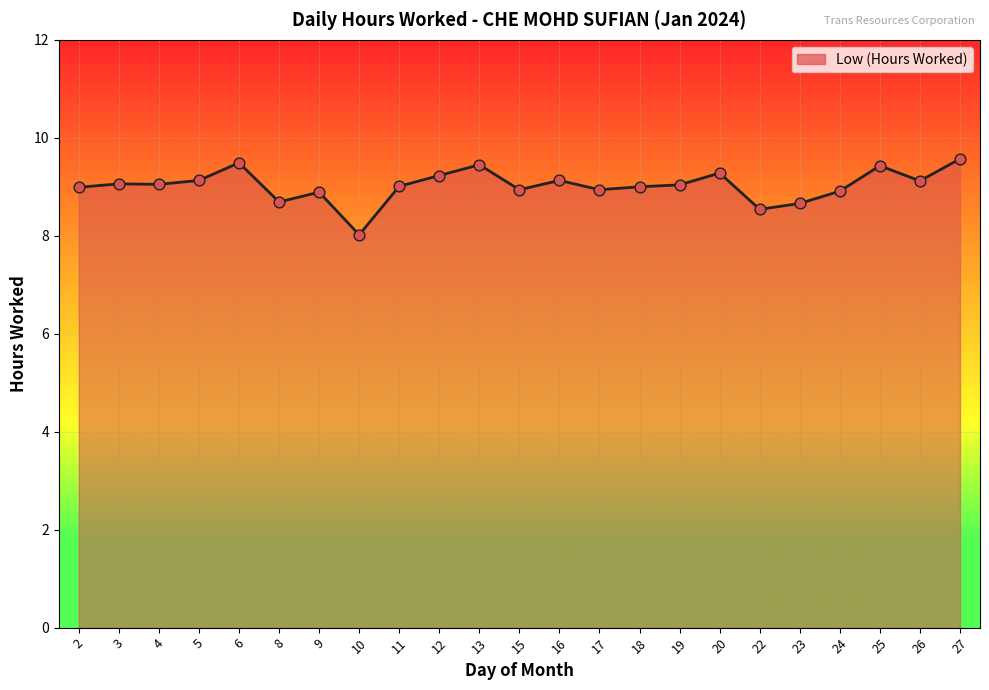

What is the change in value from 5 to 19?

-0.1